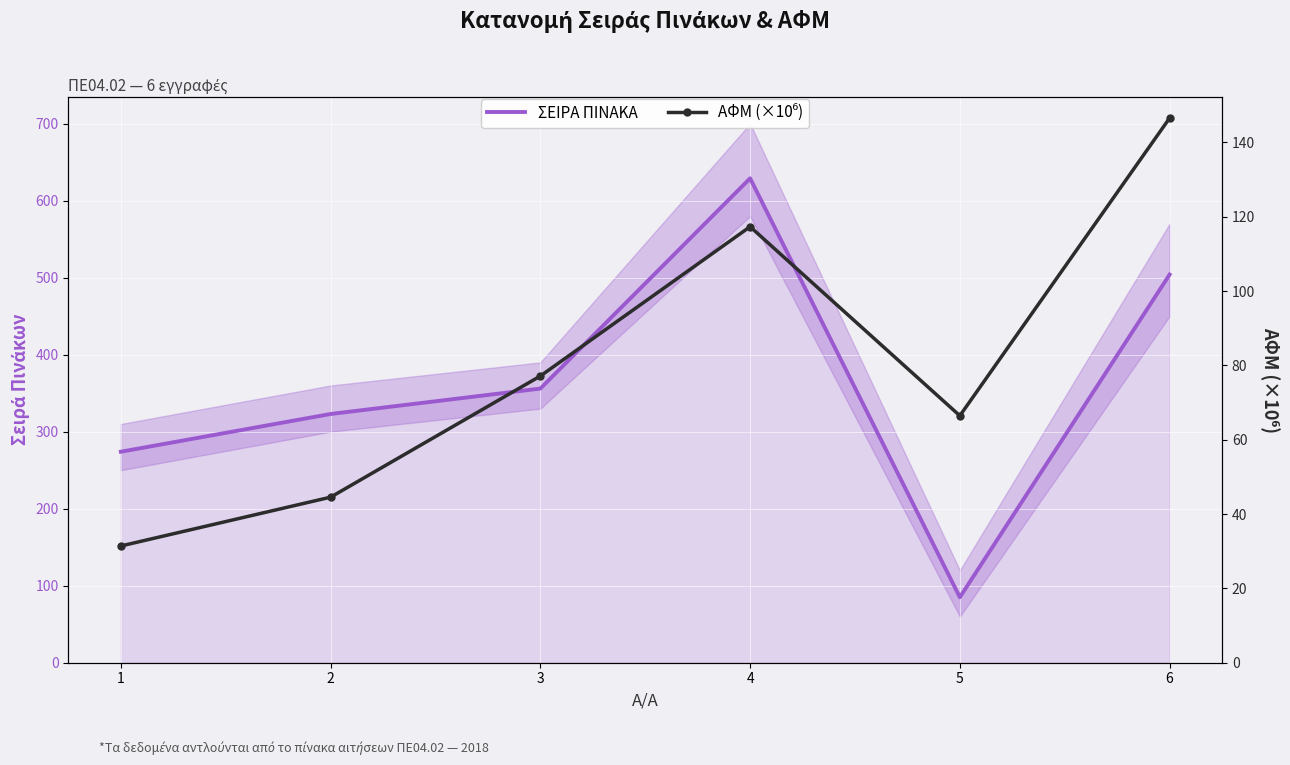

What is the total value across all series at 5?

151.5